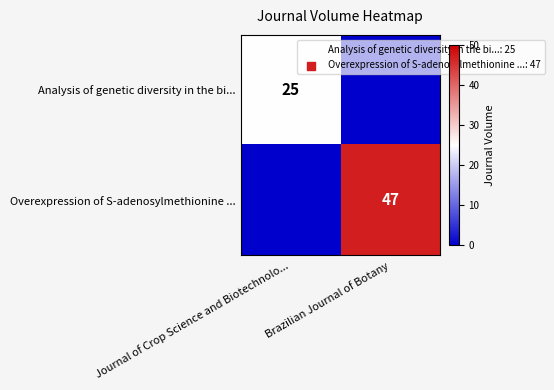

True or false: Overexpression of S-adenosylmethionine ... has a value of 32 at Brazilian Journal of Botany.

False